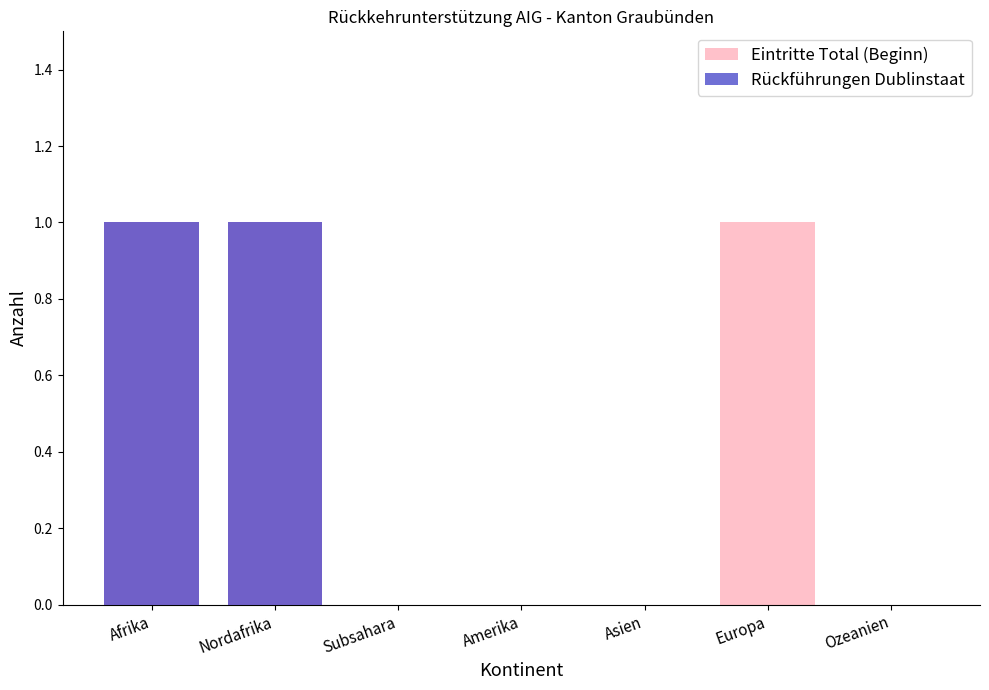

True or false: Rückführungen Dublinstaat has a value of 0 at Amerika.

True